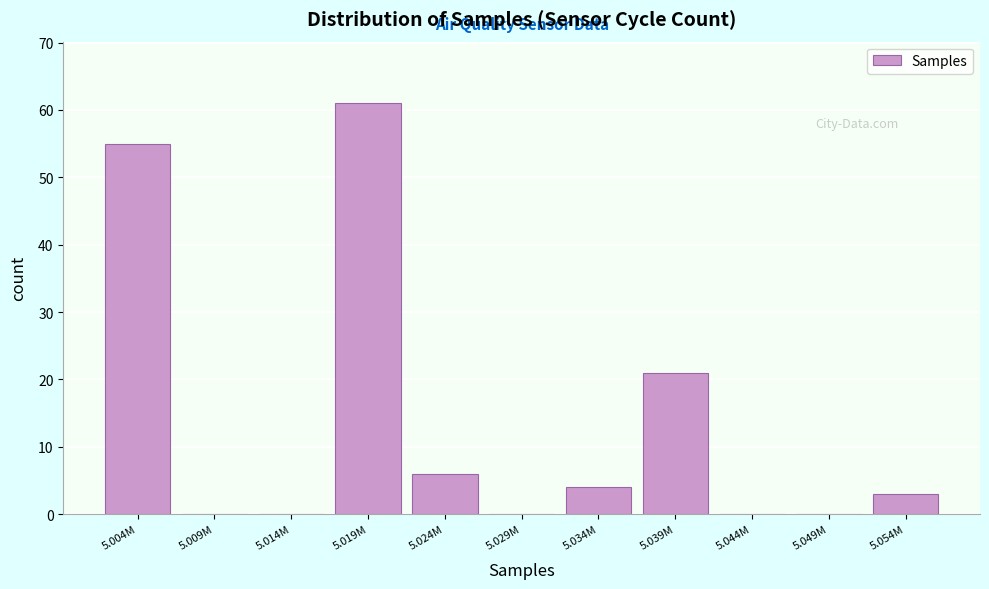

Reading right to left, what are all the values shown in this chart?

5.054M=3	5.049M=0	5.044M=0	5.039M=21	5.034M=4	5.029M=0	5.024M=6	5.019M=61	5.014M=0	5.009M=0	5.004M=55